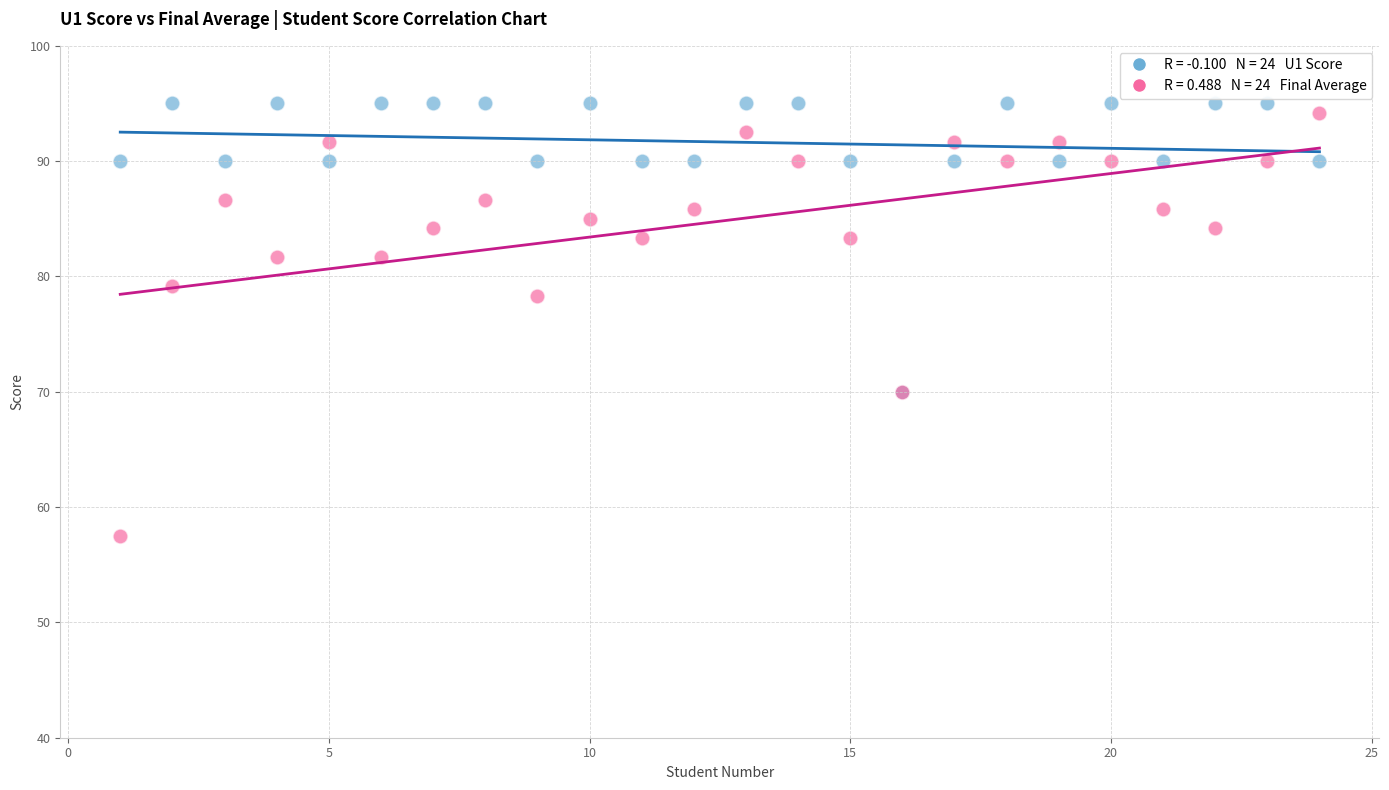

Across all series, what Y value is closest to 76?

78.3